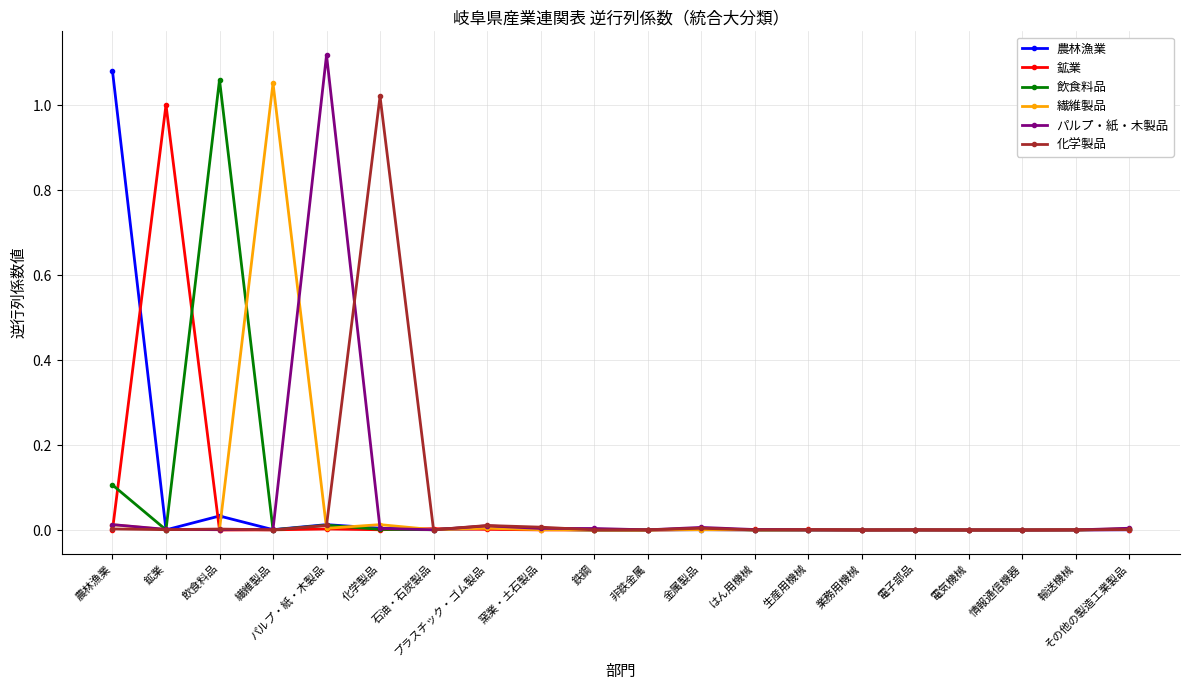

The パルプ・紙・木製品 series shows 0.0 at 輸送機械. True or false?

True